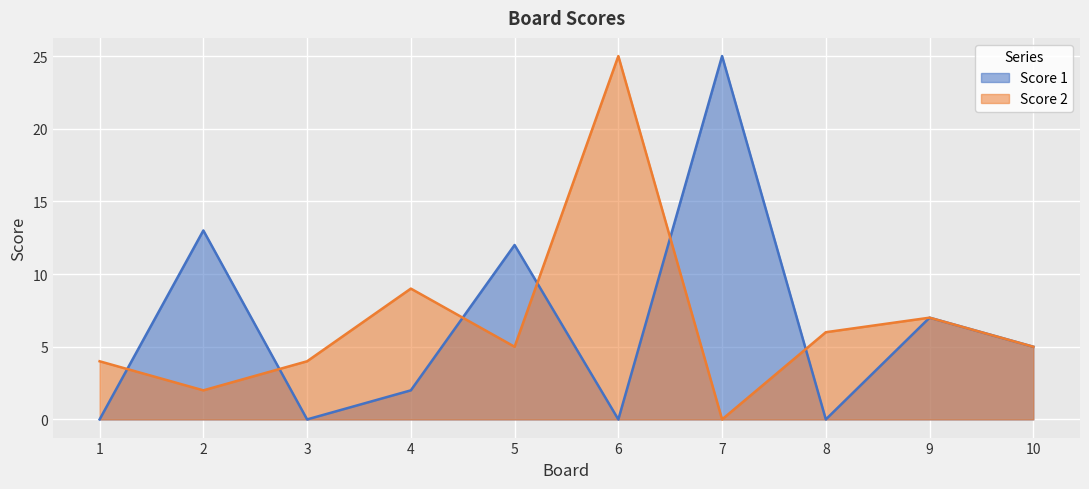

How many data points does each series have?

10